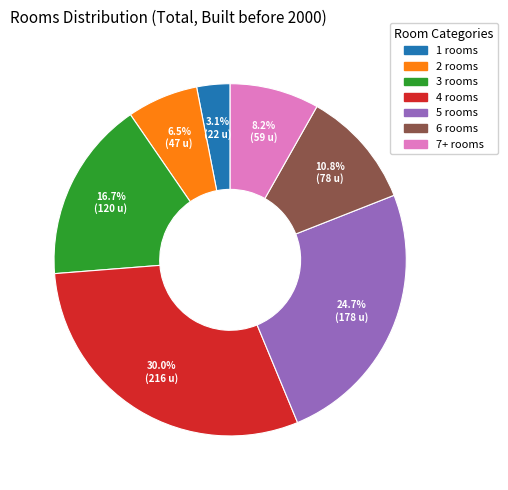

To the nearest percent, what portion does 4 rooms represent?

30%